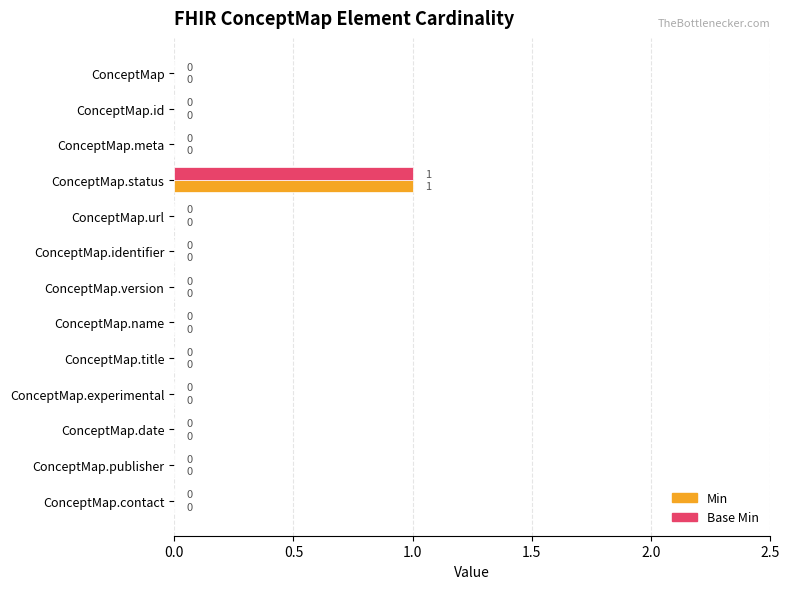

At which category is the sum across all series the highest?

ConceptMap.status